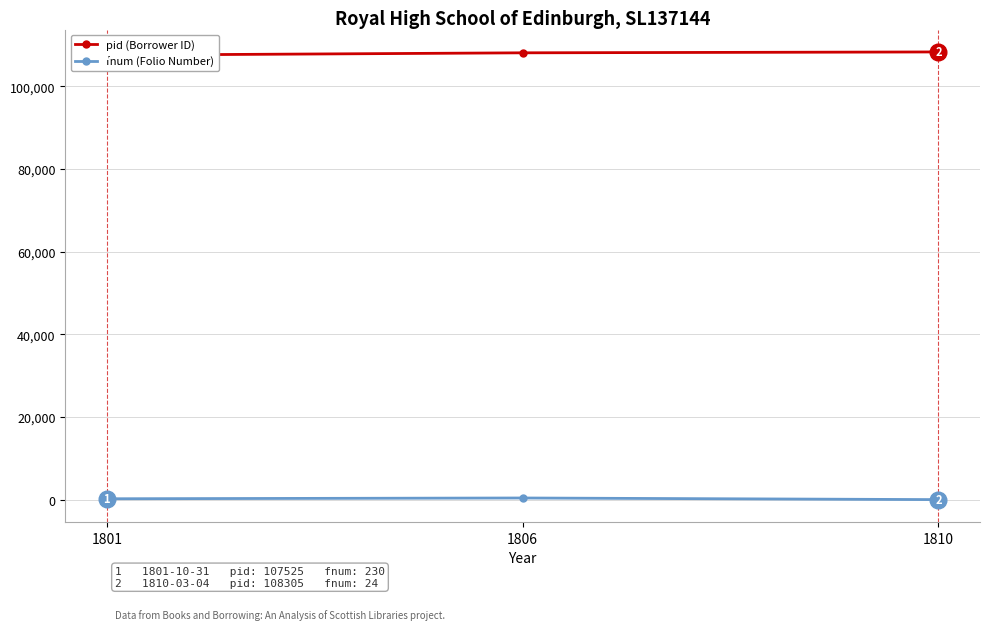

Is it true that pid (Borrower ID) equals 150941 at 1801?

False